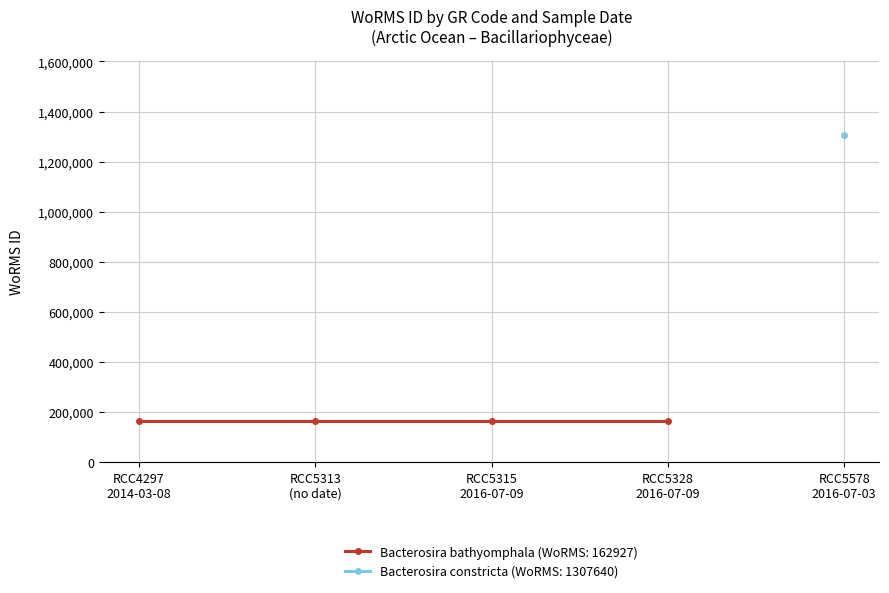

What is the maximum value shown in the chart?

1307640